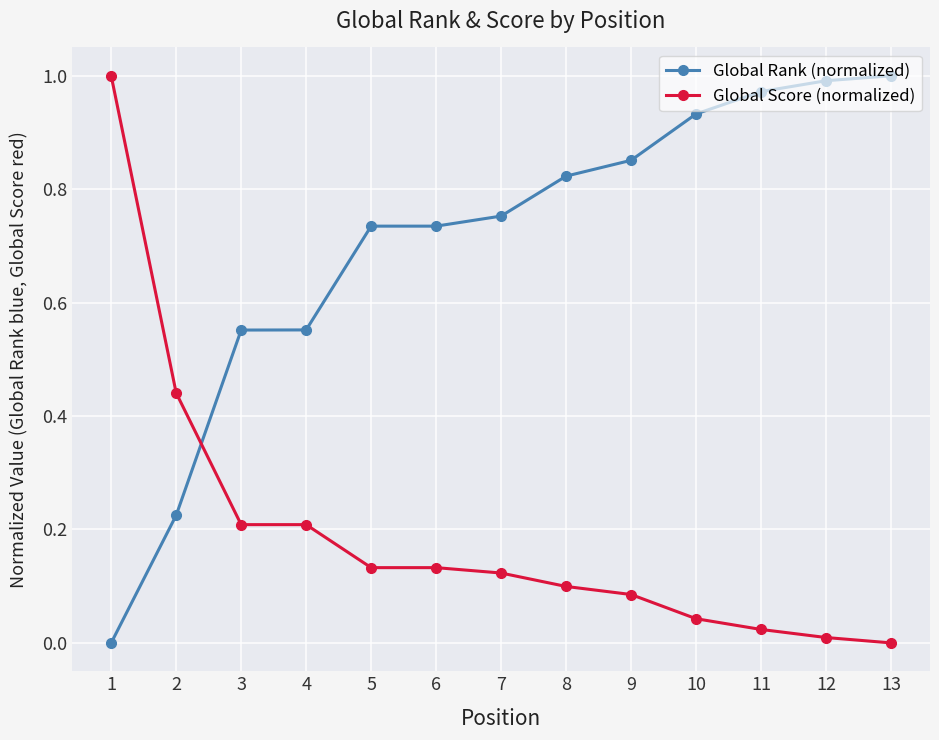

Is it true that Global Score (normalized) equals 0.1 at 9?

True